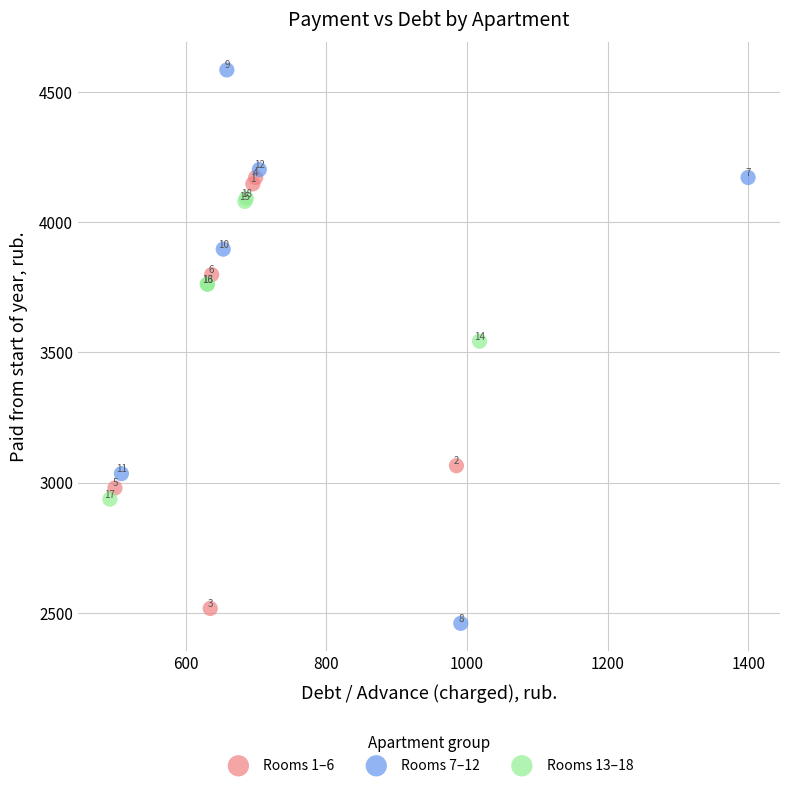

Which series has the widest spread of Y values?

Rooms 7–12